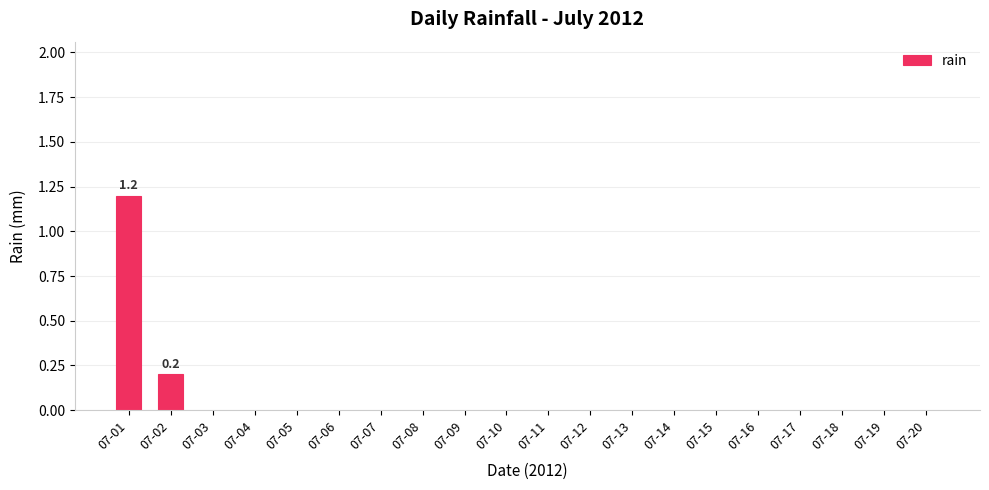

Which label corresponds to the largest value in the chart?

07-01